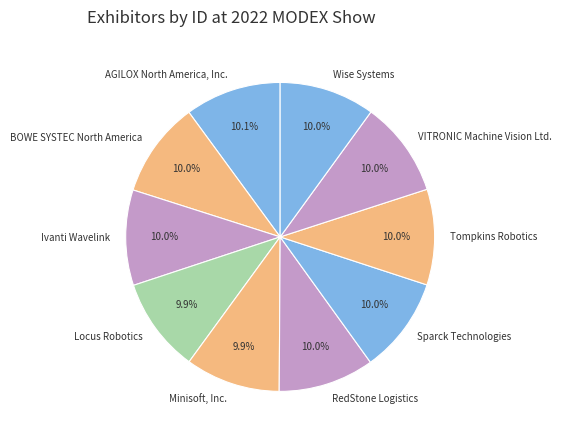

To the nearest percent, what percentage of the pie is VITRONIC Machine Vision Ltd.?

10%